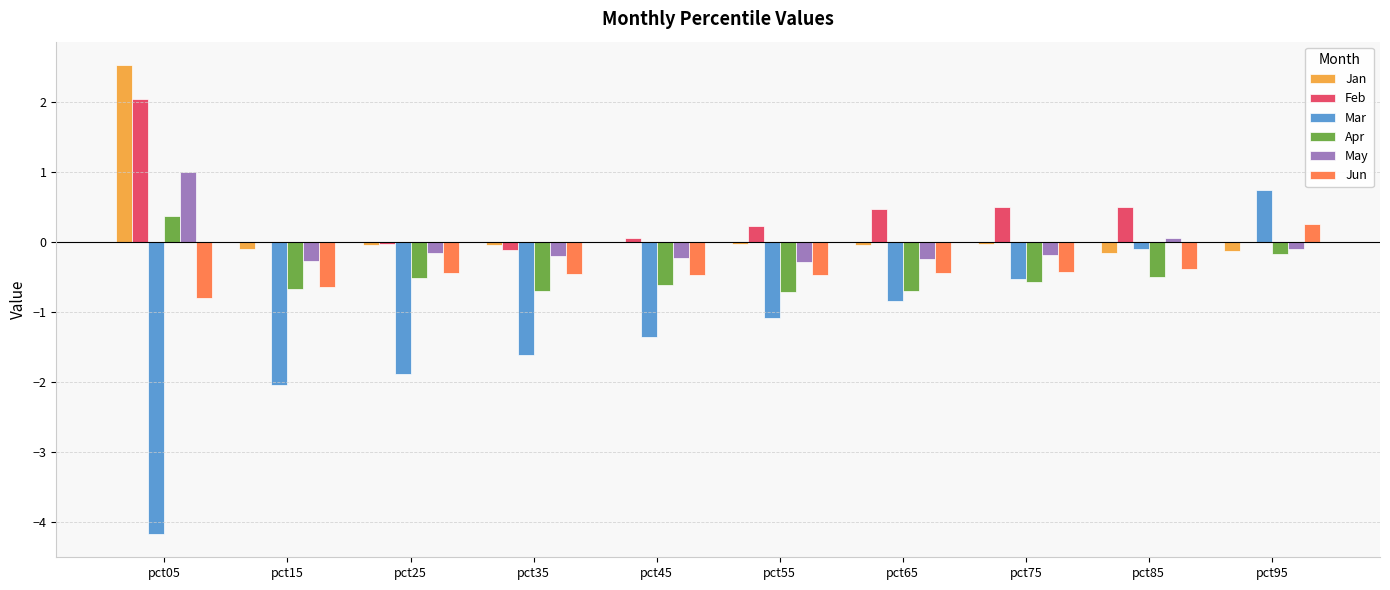

What is the sum of all Feb values?

3.6